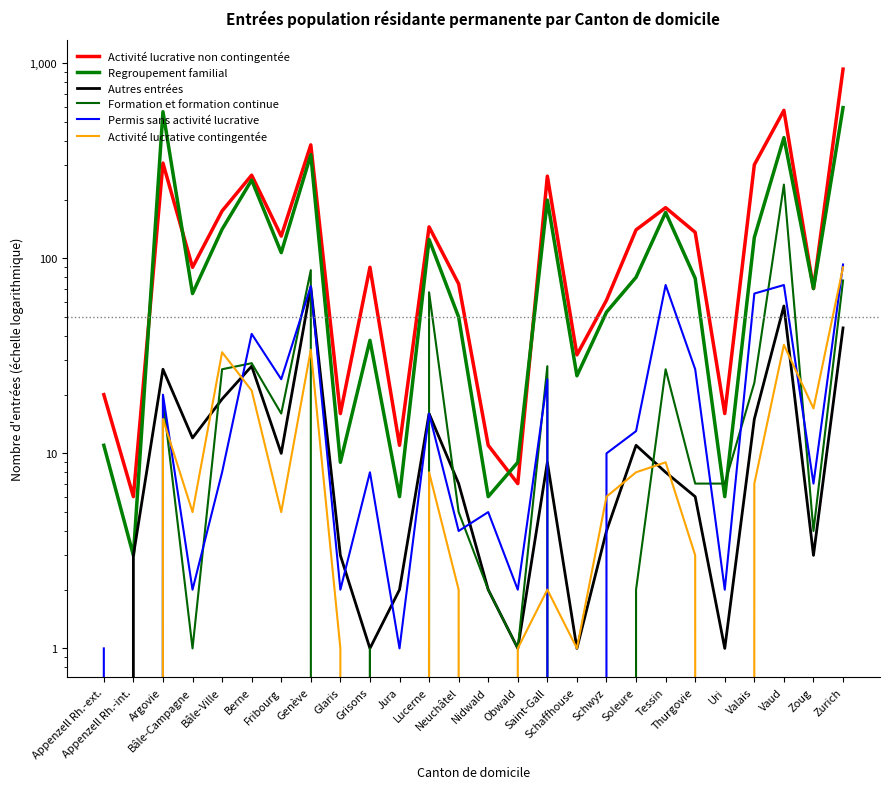

How many values in the Regroupement familial series exceed 79?

12